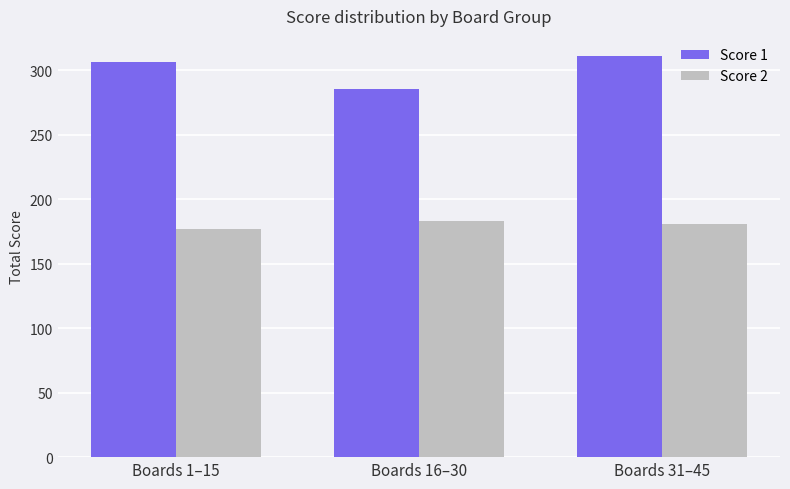

How many groups of bars are there?

3